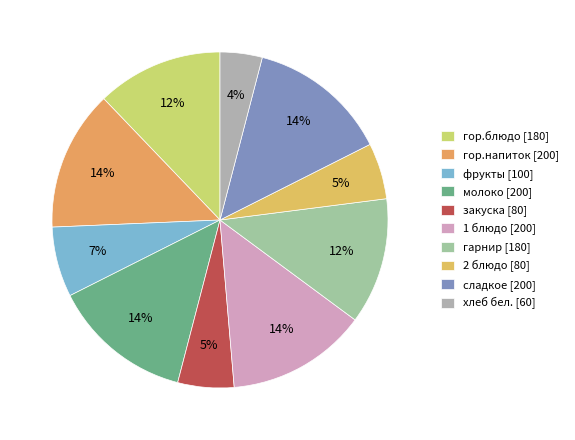

To the nearest percent, what portion does гор.блюдо represent?

12%